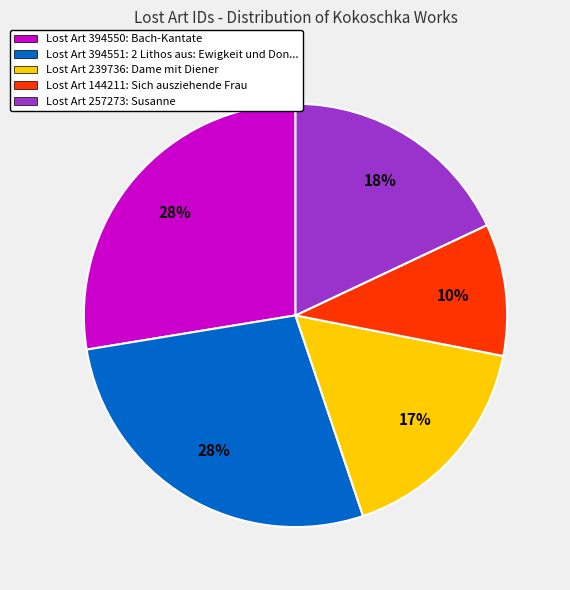

Is the sum of Lost Art 394550: Bach-Kantate and Lost Art 239736: Dame mit Diener greater than half?

No